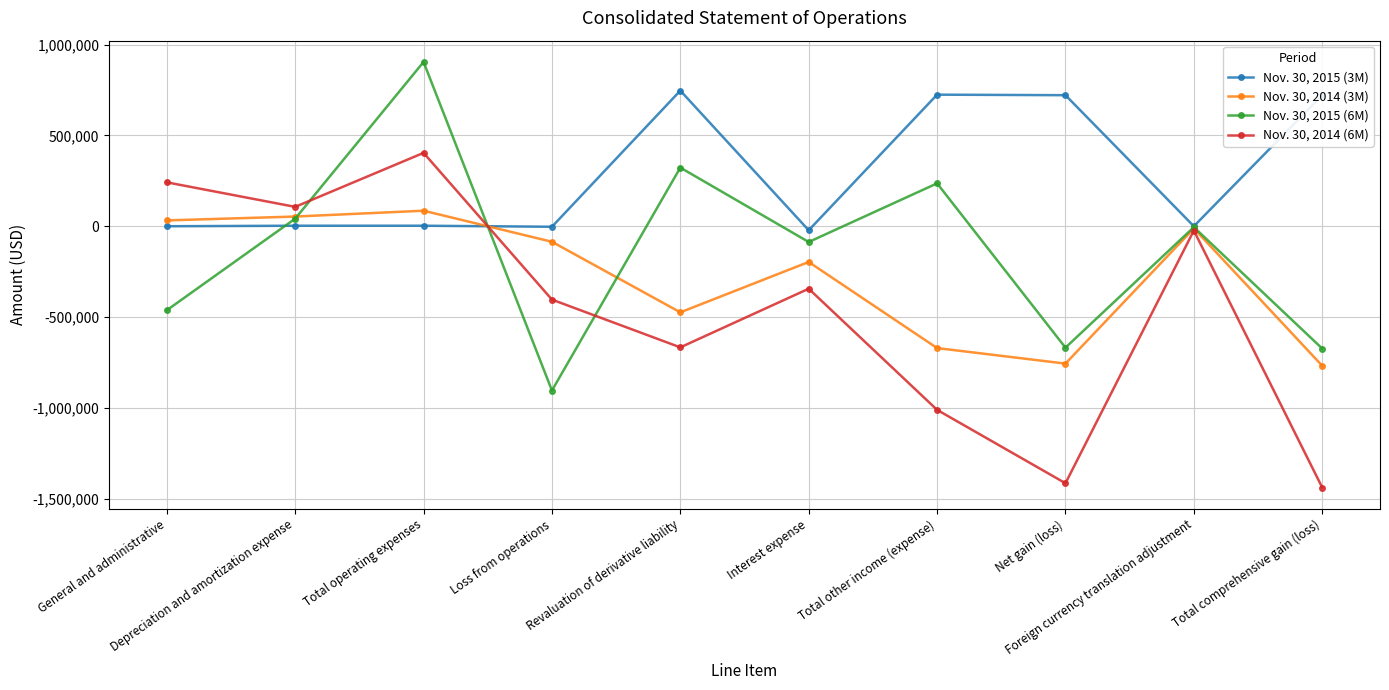

How many lines are shown in the chart?

4